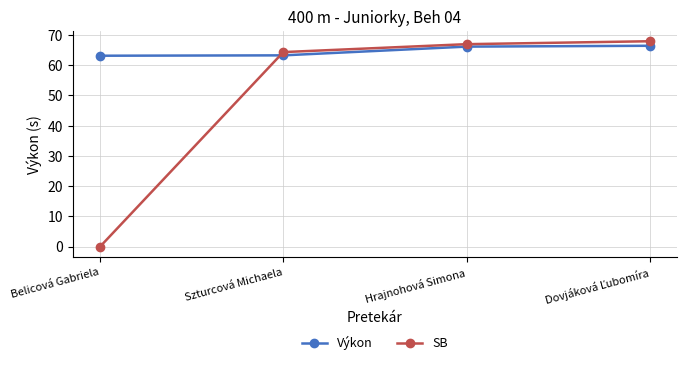

True or false: Výkon and SB cross at least once.

True